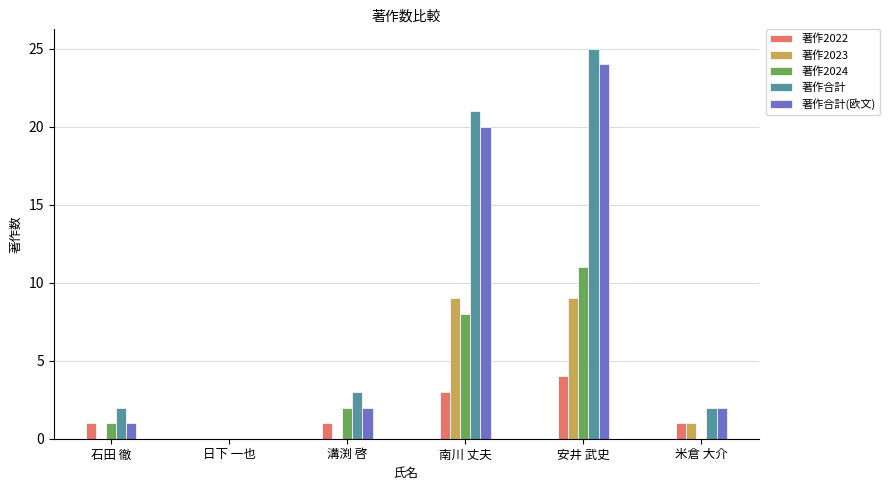

At which category is the sum across all series the highest?

安井 武史